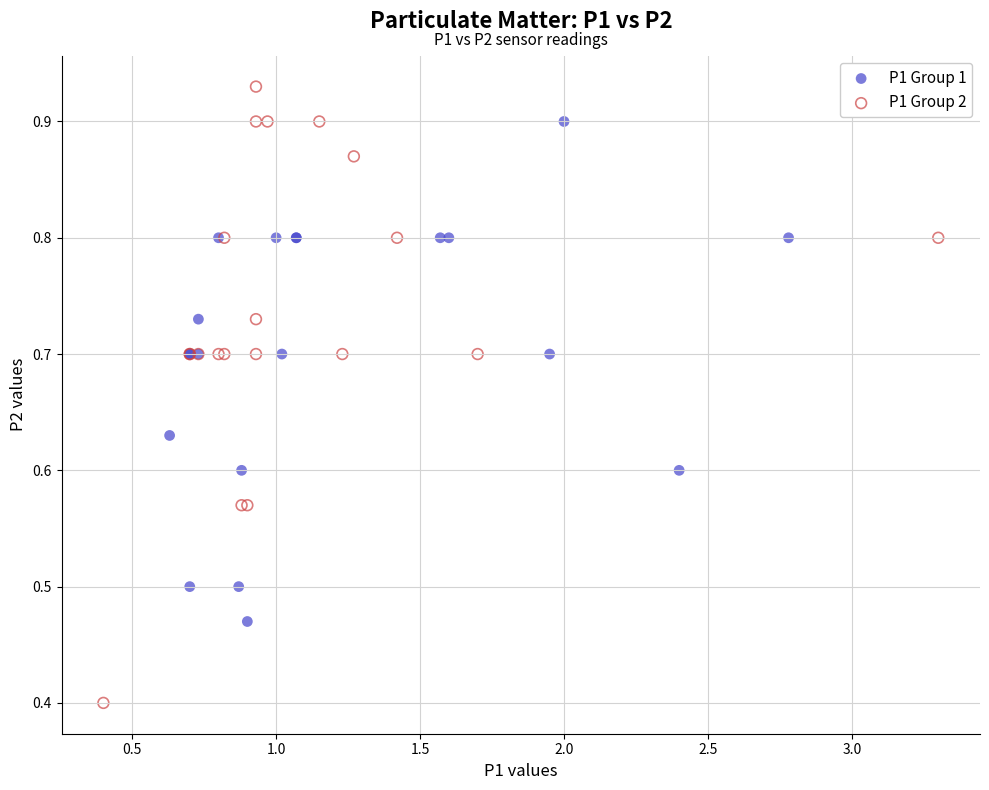

What are all the series names shown in the legend?

P1 Group 1, P1 Group 2